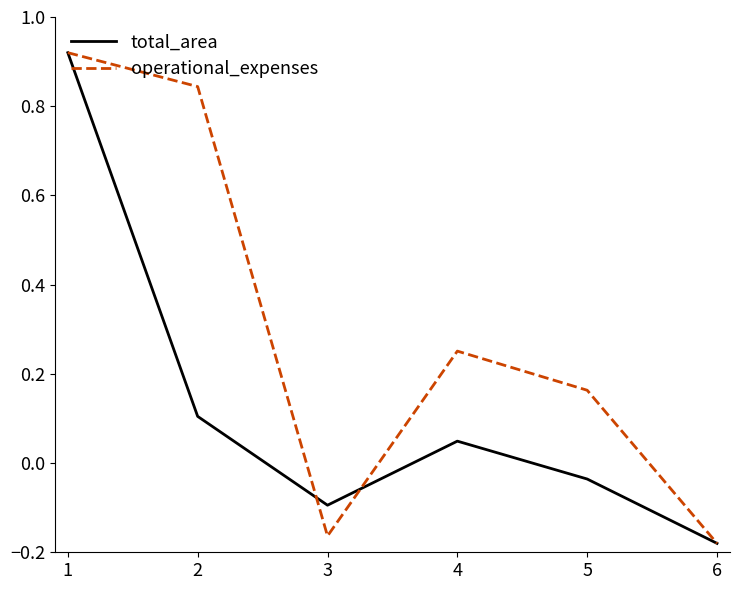

Which series has the largest total across all categories?

operational_expenses